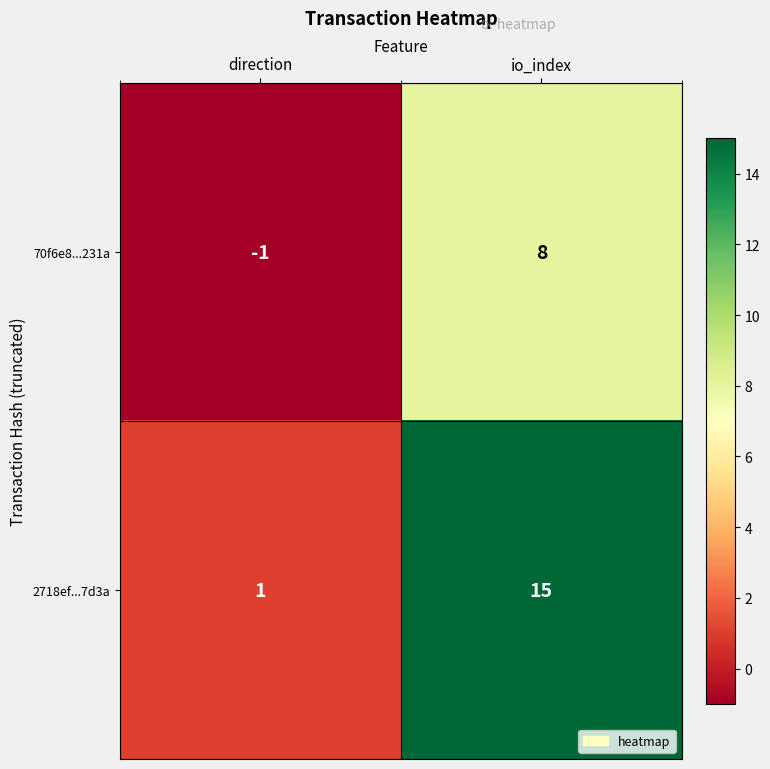

At which category is the sum across all series the highest?

io_index